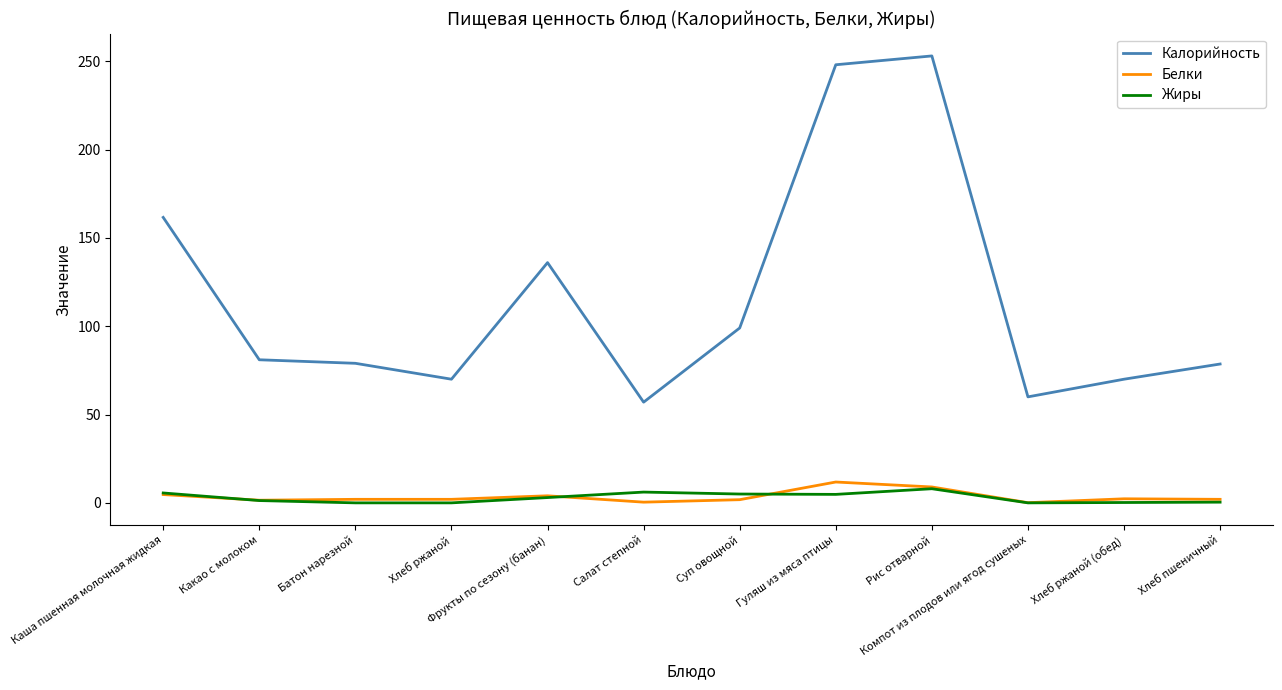

Which series has the widest spread of values?

Калорийность